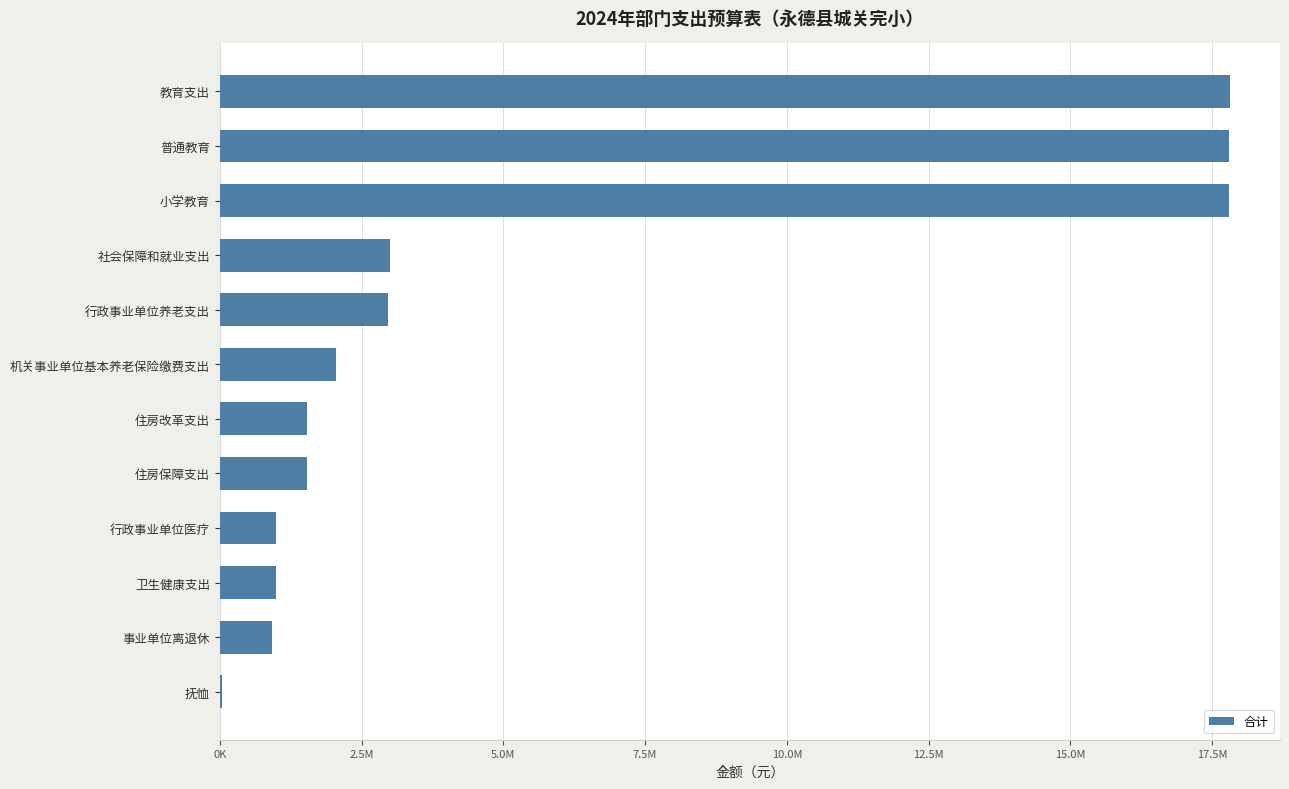

Does the chart contain stacked bars?

No